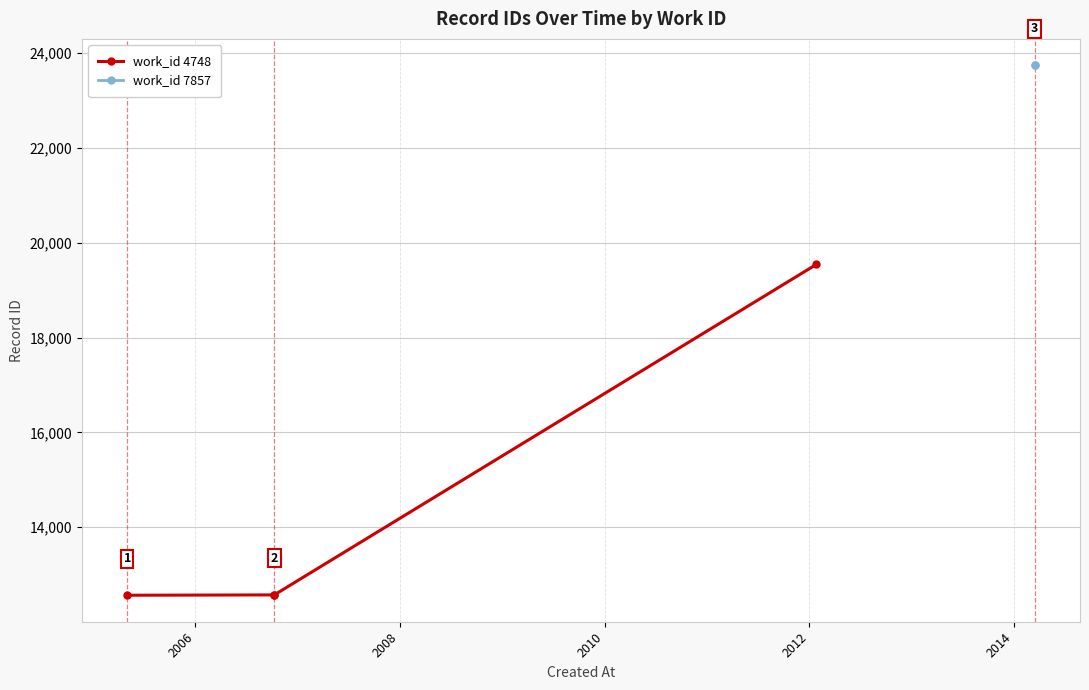

Read the value at 2008, to the nearest 10.

12570